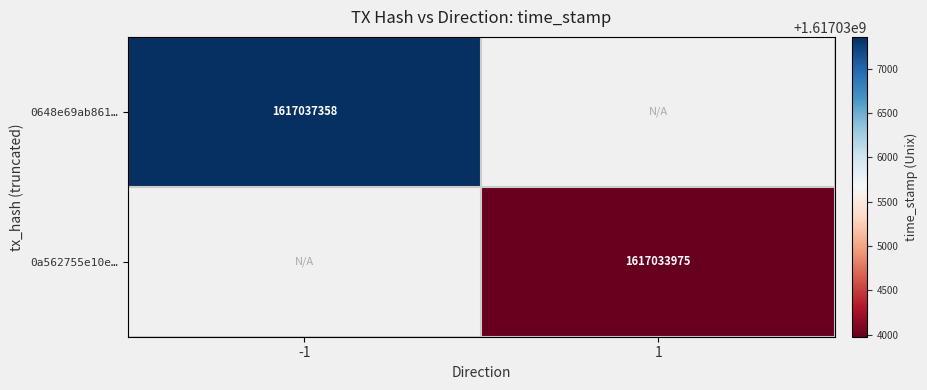

The 0a562755e10e… series shows 2361279258 at 1. True or false?

False